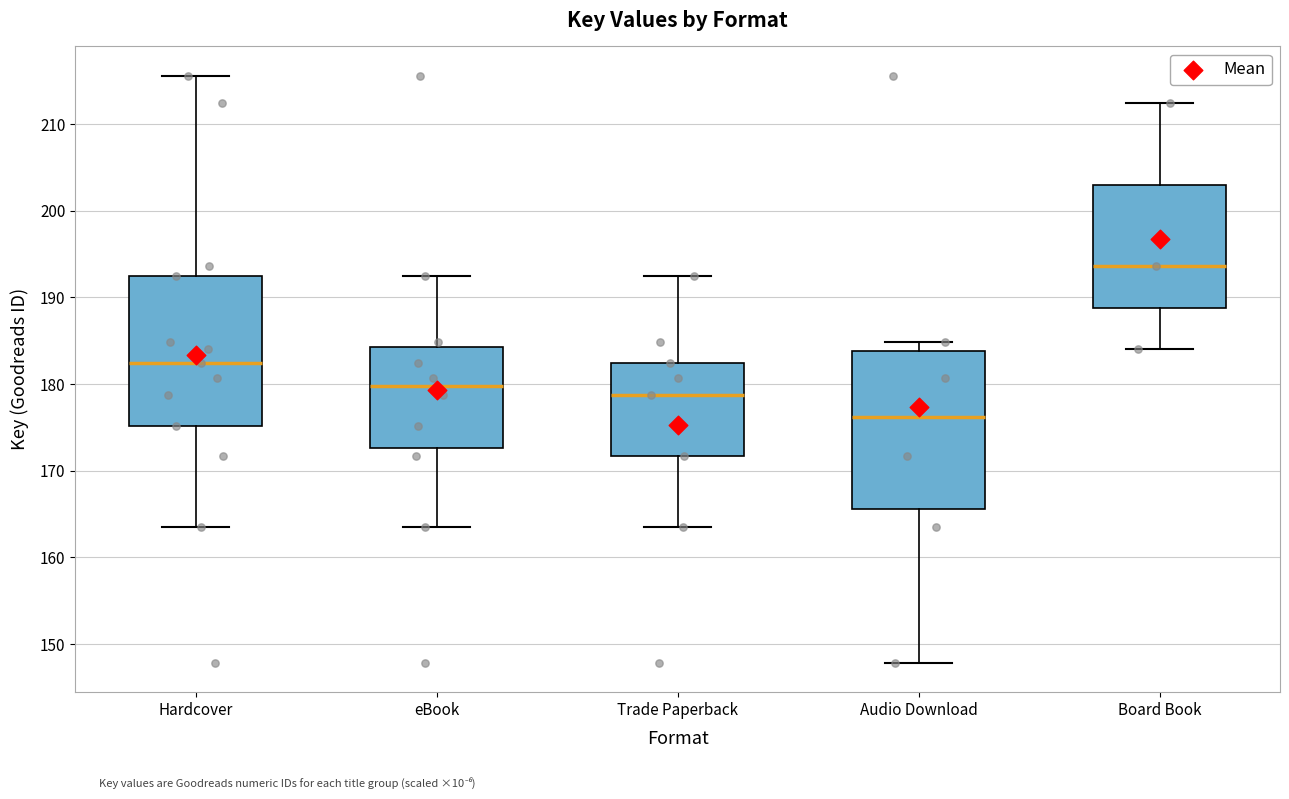

Where is the lower edge of the box for Board Book on the y-axis? The values are not printed on the chart, so give them approximately, as read against the axis.

189